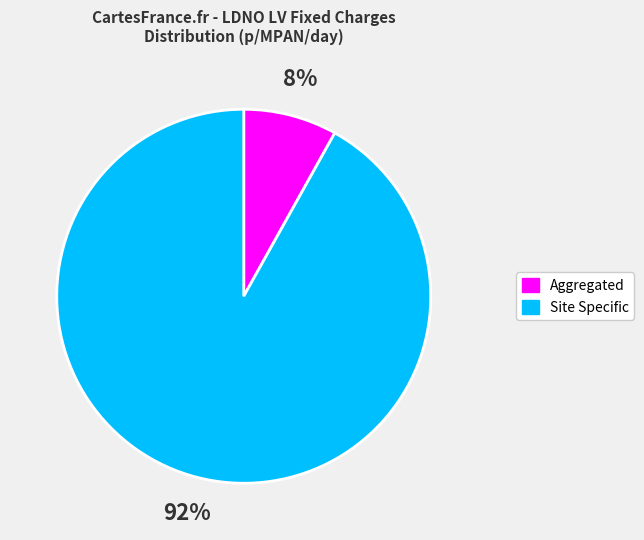

Does any single category account for the majority?

Yes